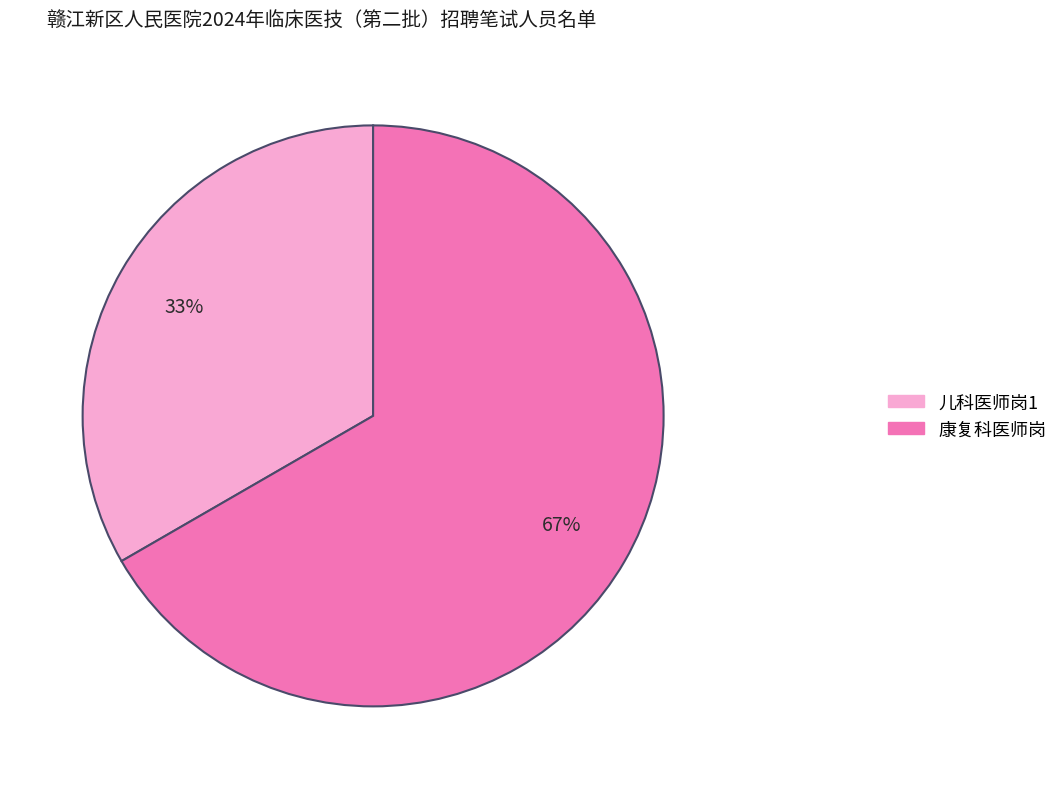

Which category has the biggest portion of the pie?

康复科医师岗